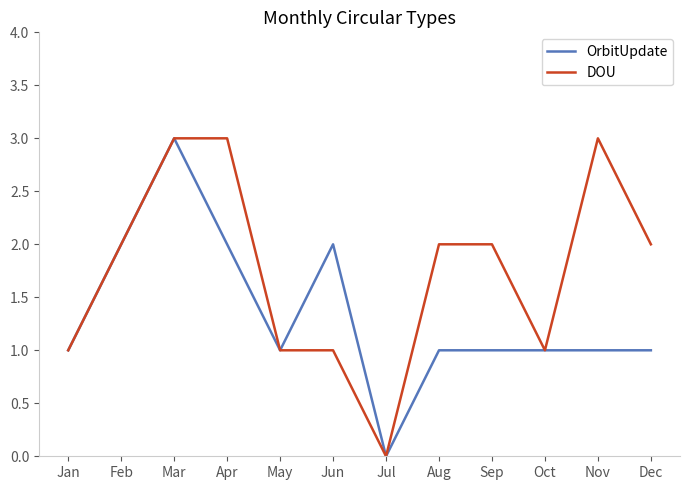

What is the sum of all OrbitUpdate values?

16